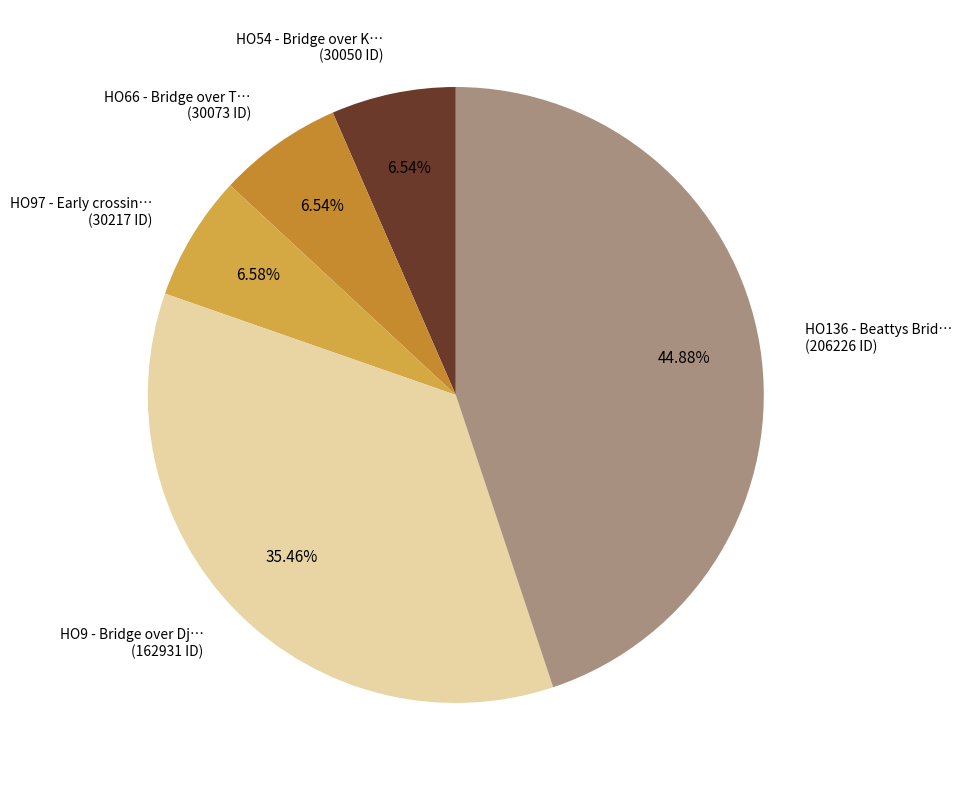

Does any single category account for the majority?

No